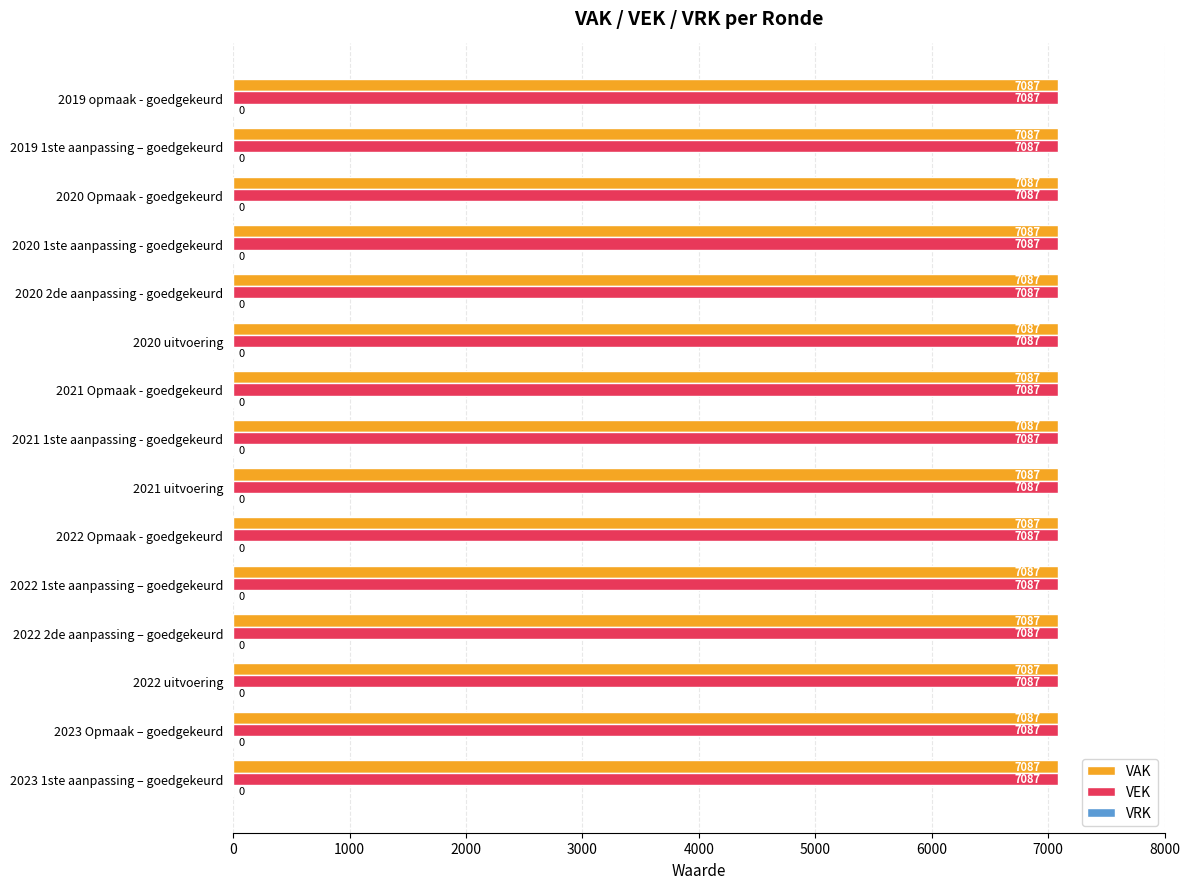

At which label is VAK closest to 7087?

2023 1ste aanpassing – goedgekeurd